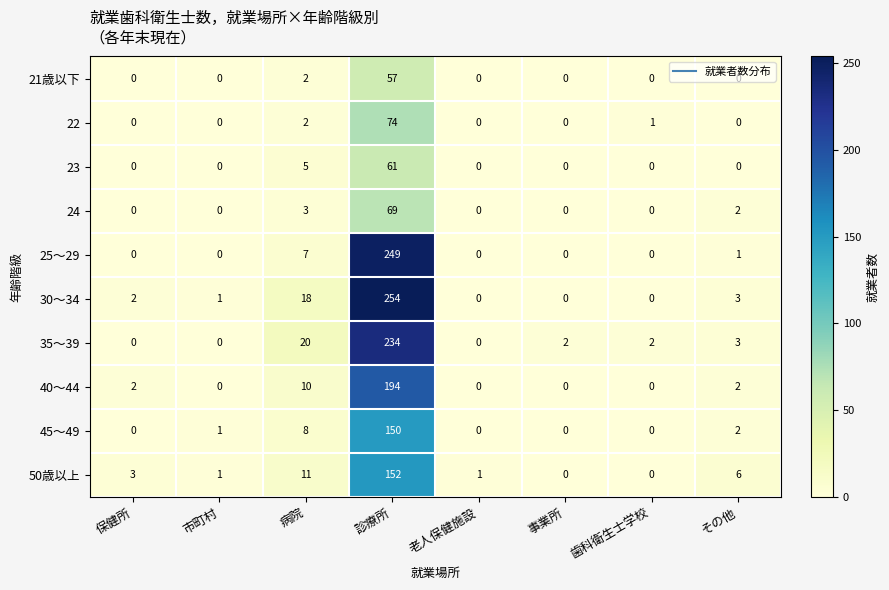

The 30～34 series shows 0 at 歯科衛生士学校. True or false?

True